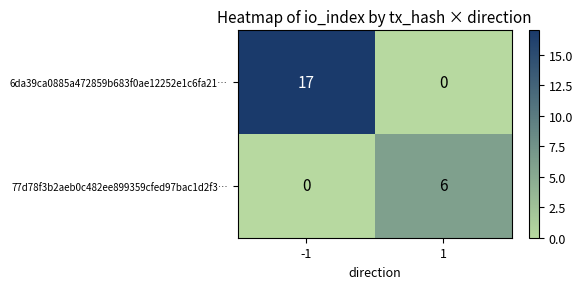

What is the approximate value of 77d78f3b2aeb0c482ee899359cfed97bac1d2f3… at 1?

6